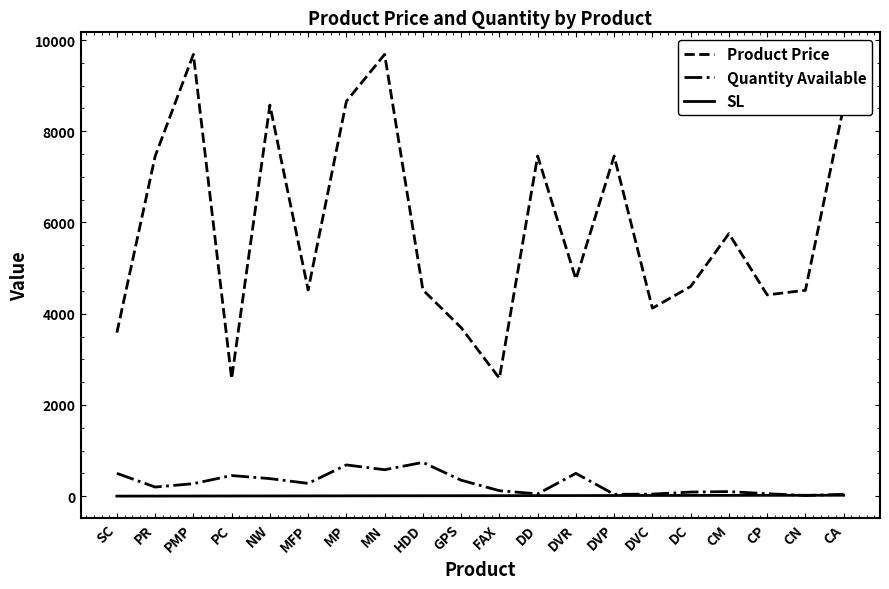

What is the highest value of the Quantity Available series?

740